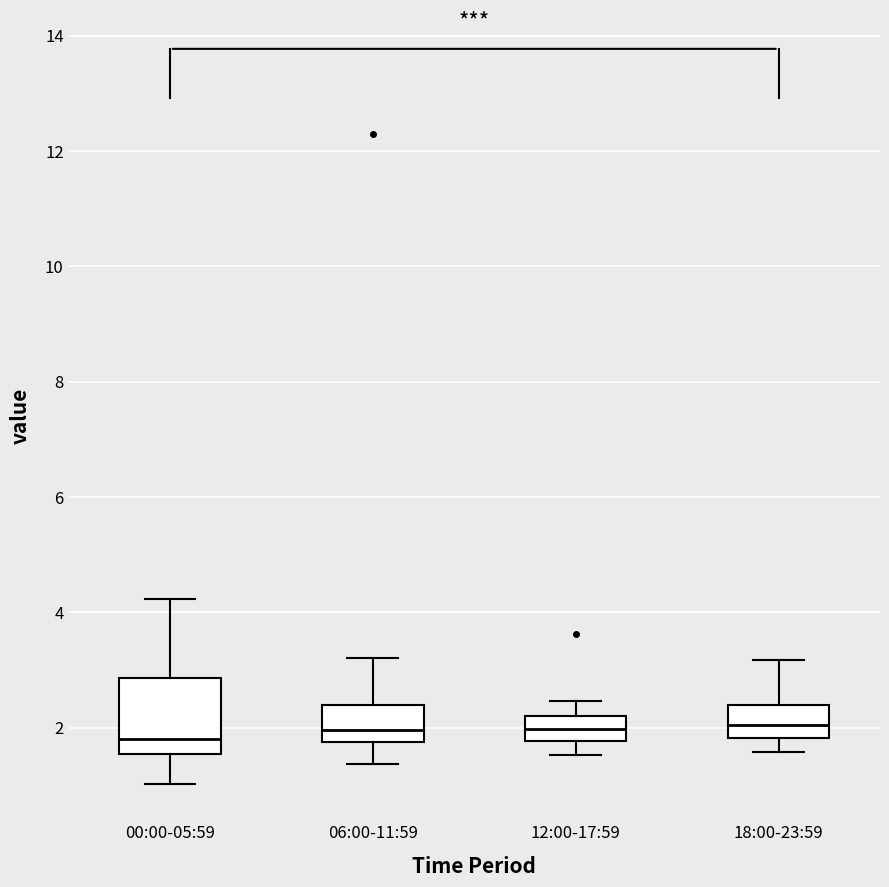

Reading left to right, read every box against the y-axis: the position of its median line, the range the box covers, and the ends of its whiskers. The values are not printed on the chart, so give them approximately, as read against the axis.

00:00-05:59: median 1.8, box 1.6 to 2.8, whiskers 1.0 to 4.2
06:00-11:59: median 2.0, box 1.8 to 2.4, whiskers 1.4 to 3.2
12:00-17:59: median 2.0, box 1.8 to 2.2, whiskers 1.6 to 2.4
18:00-23:59: median 2.0, box 1.8 to 2.4, whiskers 1.6 to 3.2